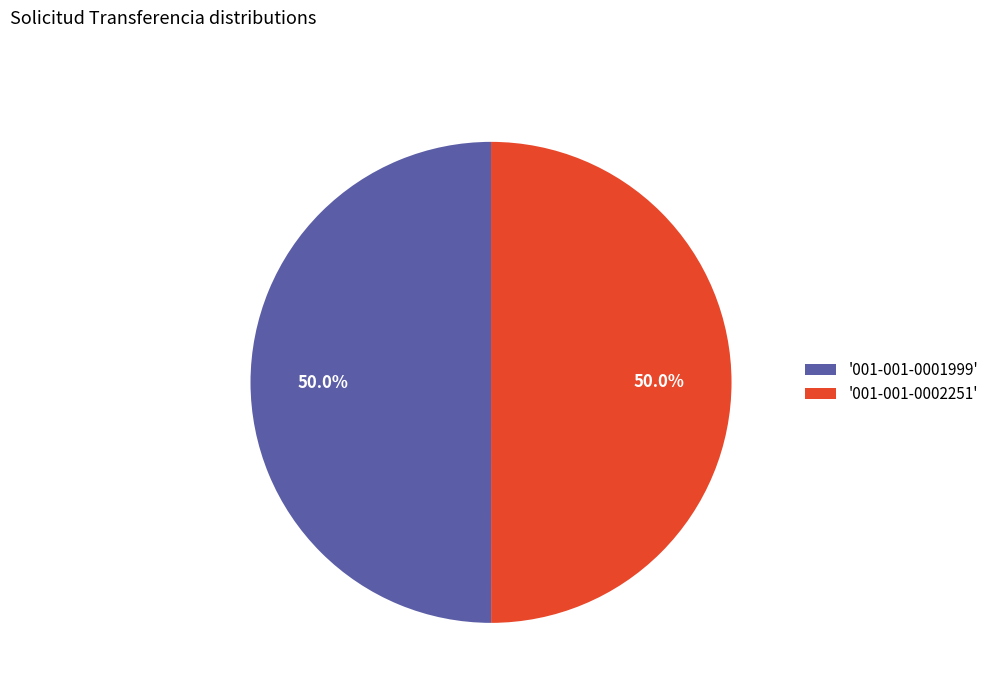

Approximately how many times larger is the value at '001-001-0002251' compared to '001-001-0001999'?

1.0